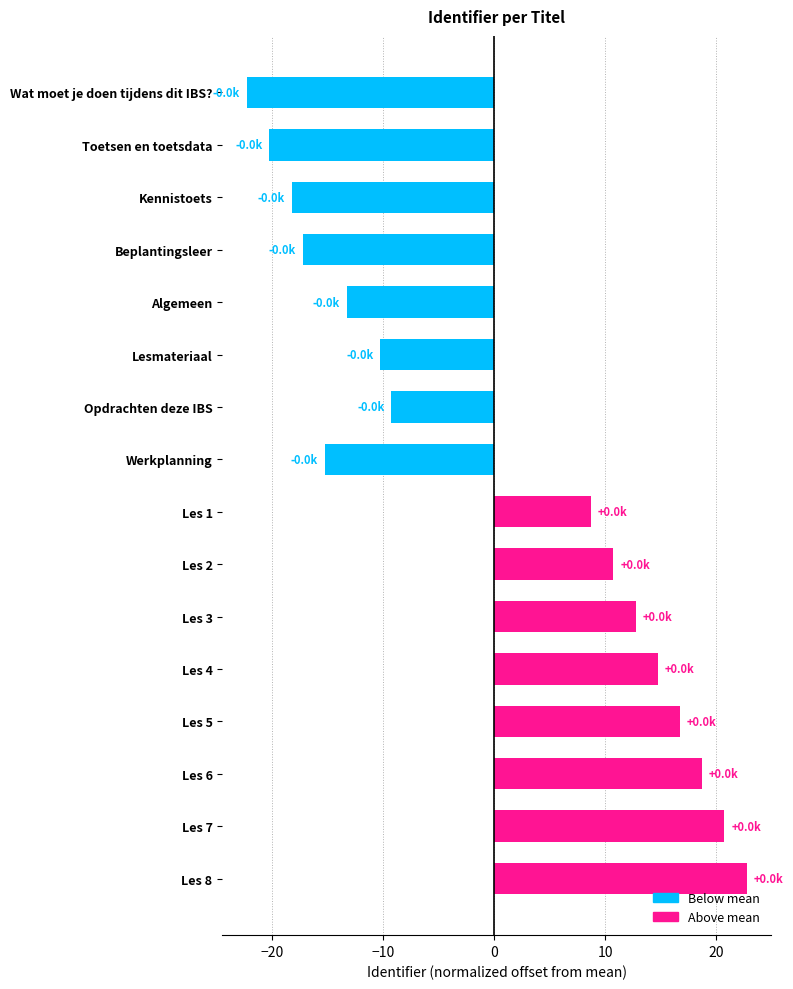

Rank the categories by value from lowest to highest.

Wat moet je doen tijdens dit IBS?, Toetsen en toetsdata, Kennistoets, Beplantingsleer, Werkplanning, Algemeen, Lesmateriaal, Opdrachten deze IBS, Les 1, Les 2, Les 3, Les 4, Les 5, Les 6, Les 7, Les 8